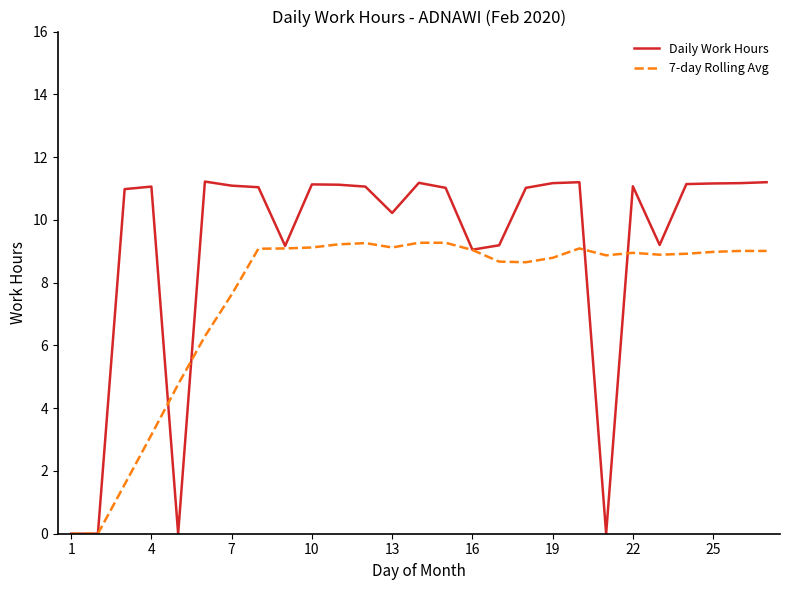

What are all the series names shown in the legend?

Daily Work Hours, 7-day Rolling Avg